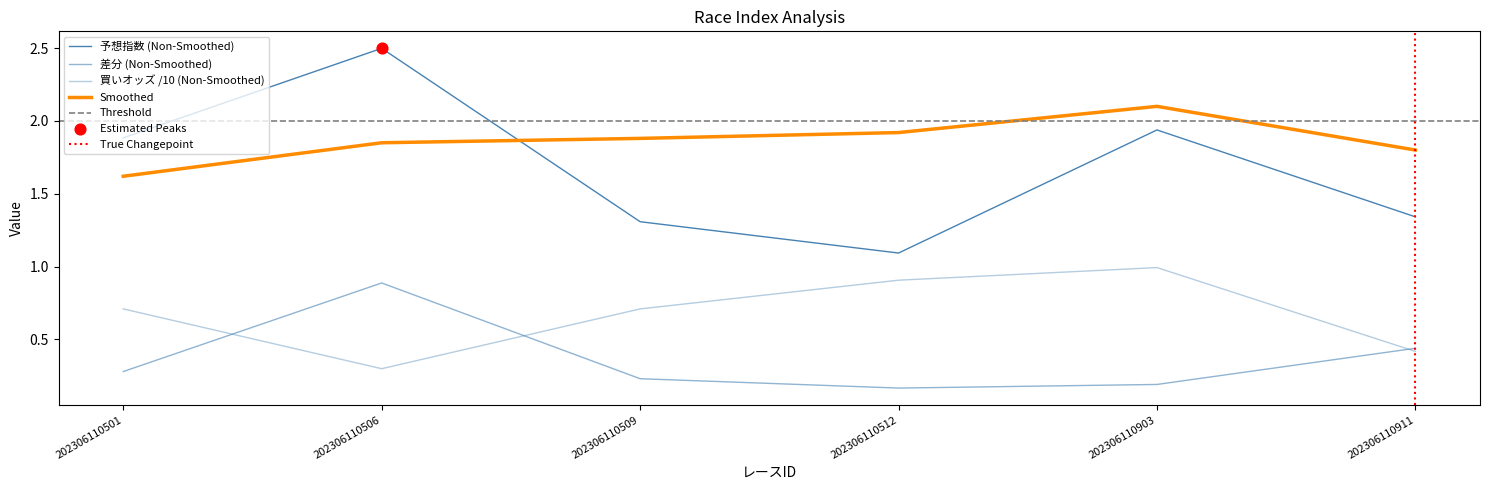

At how many categories does at least one series exceed 0?

6